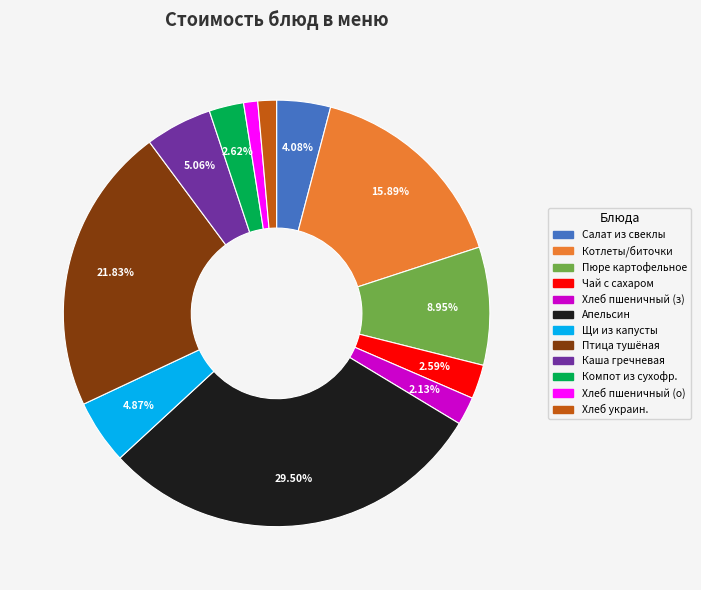

Is there any slice that represents more than half of the pie?

No